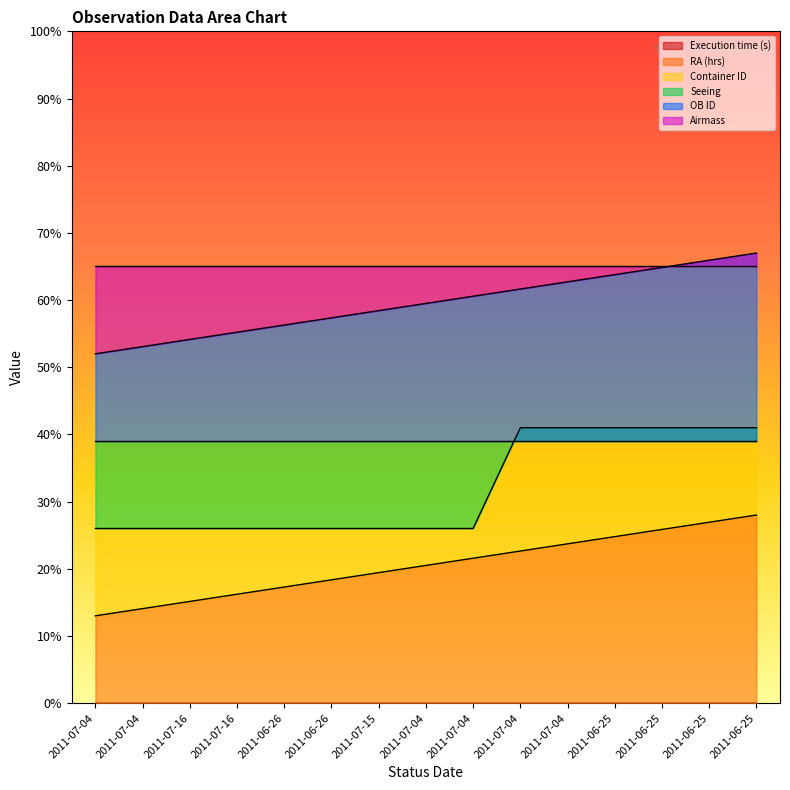

True or false: OB ID and RA (hrs) cross at least once.

False